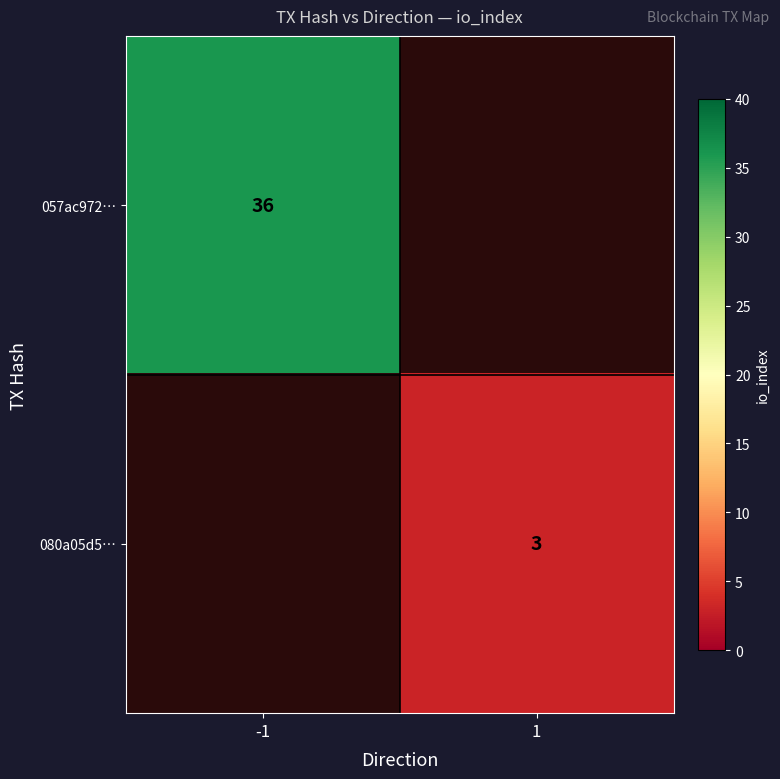

The value of 057ac972… at -1 is 13. True or false?

False